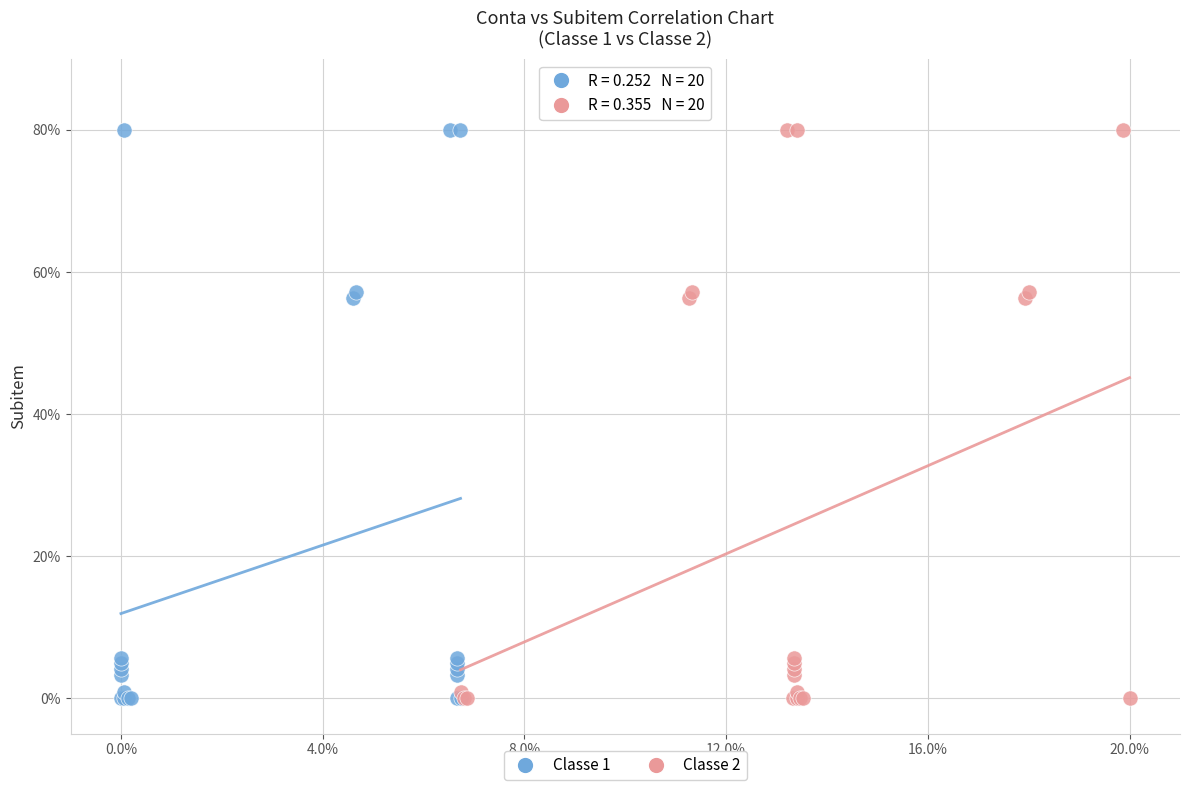

What are all the series names shown in the legend?

Classe 1, Classe 2